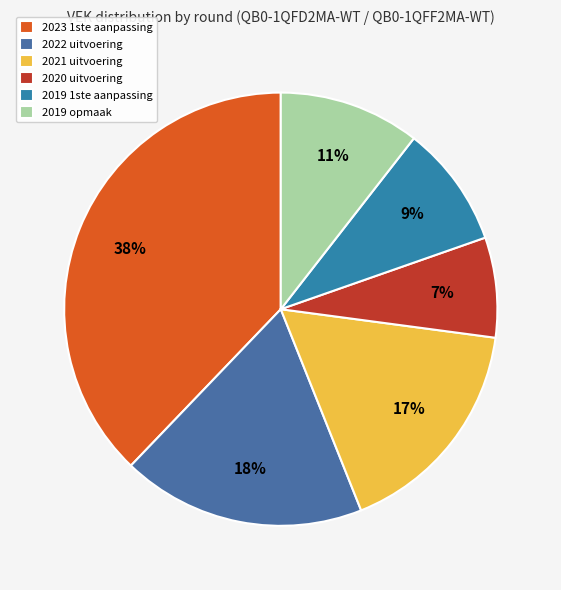

To the nearest percent, what percentage of the pie is 2019 opmaak?

11%